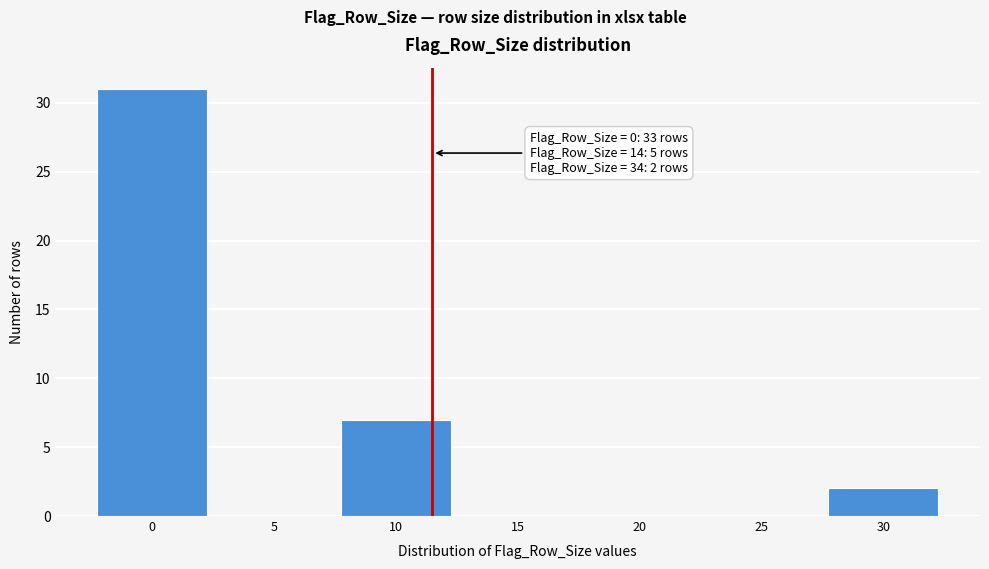

Reading left to right, extract all data points from this chart.

0=31	5=0	10=7	15=0	20=0	25=0	30=2